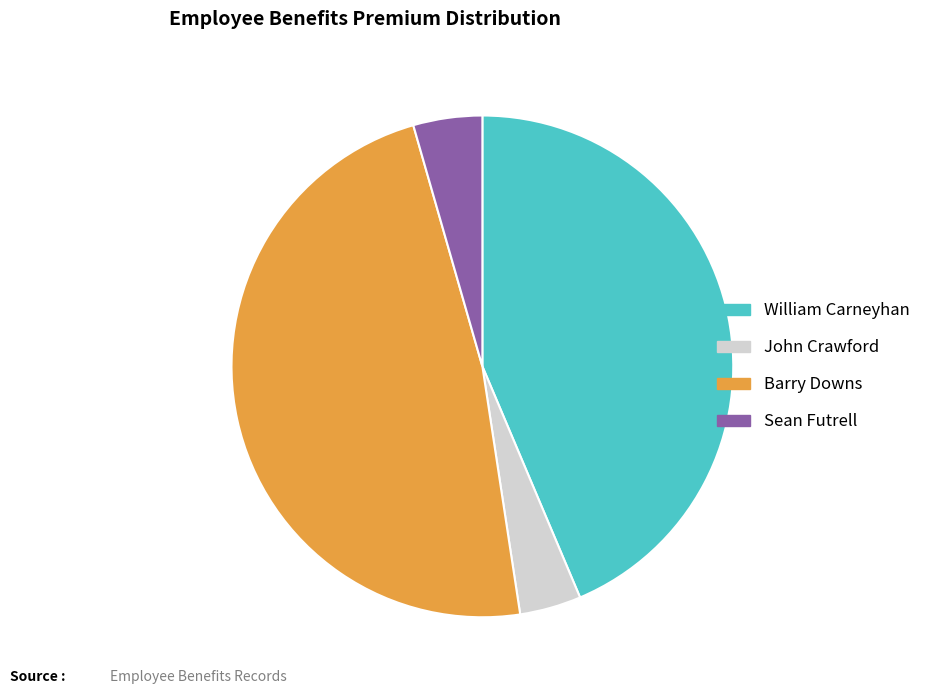

Is there any slice that represents more than half of the pie?

No